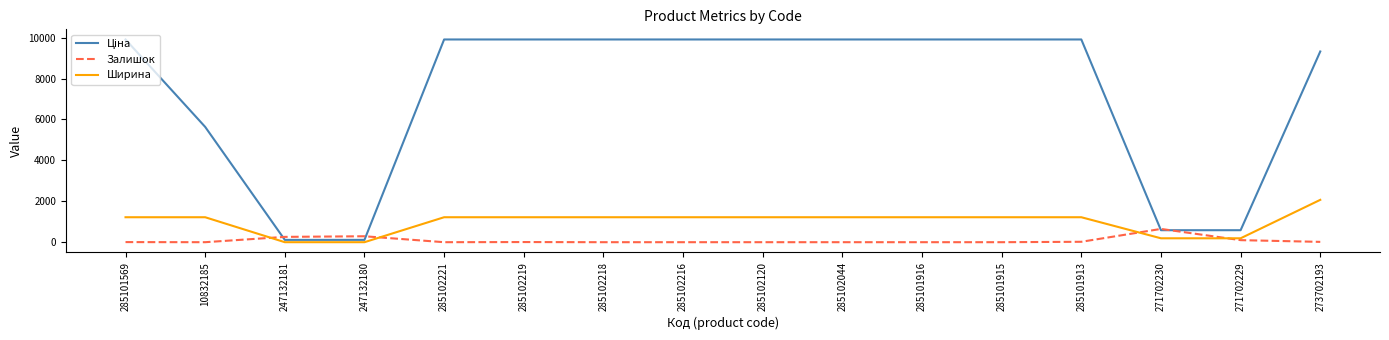

Between which two adjacent categories do Залишок and Ширина first intersect?

10832185 and 247132181